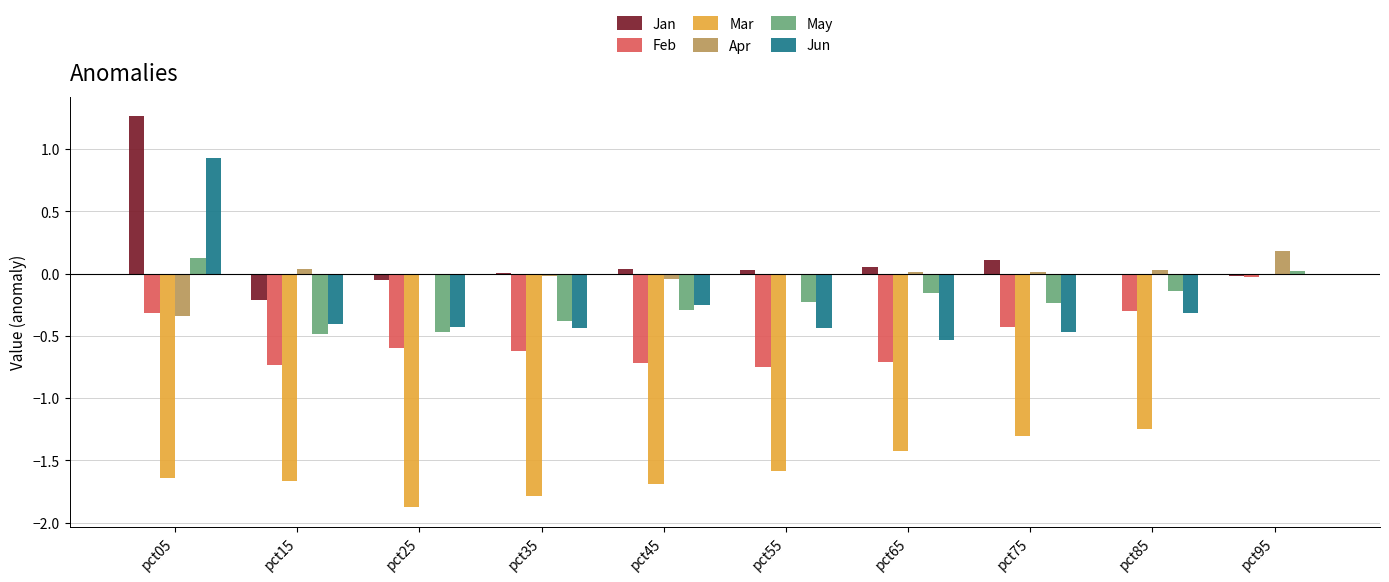

Between pct25 and pct75, which series saw the biggest shift?

Mar